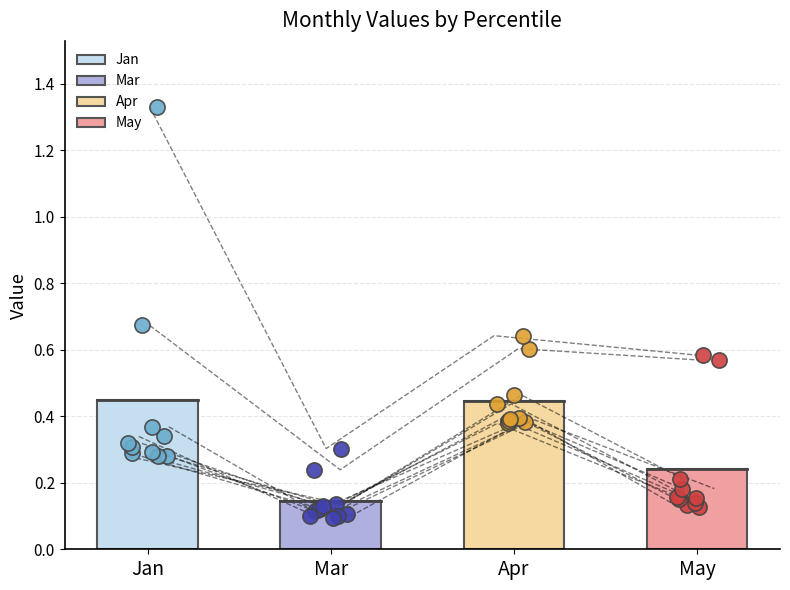

Which series reaches the maximum Y coordinate?

Jan